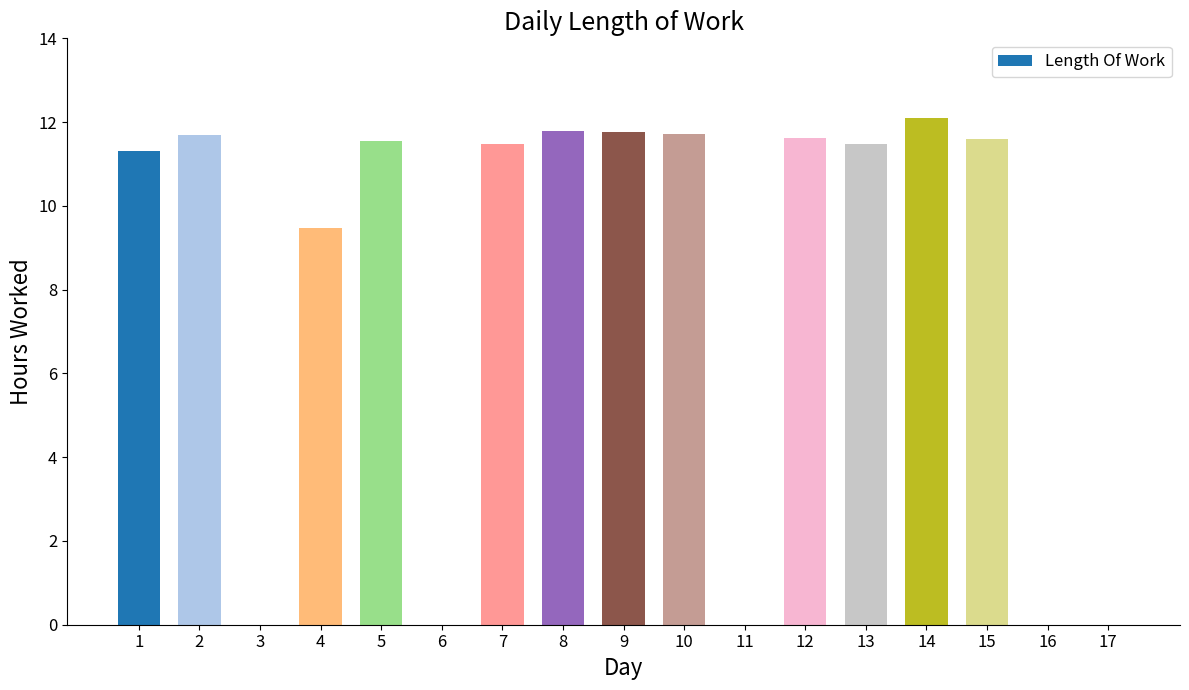

How many distinct data groups are displayed?

1